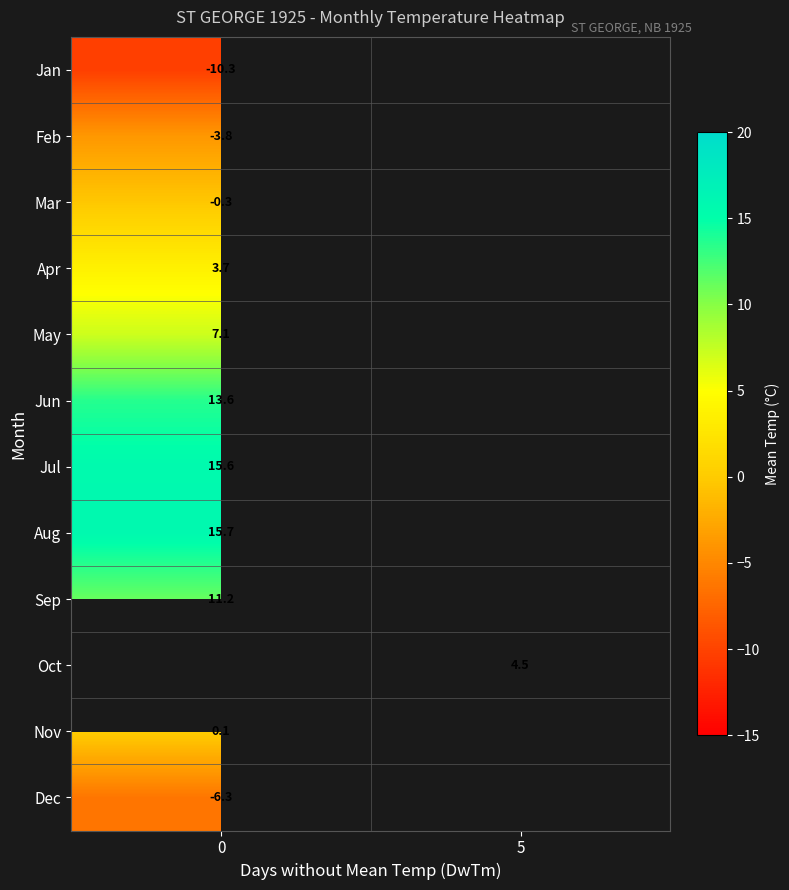

The value of row_10 at 0 is 0.1. True or false?

True